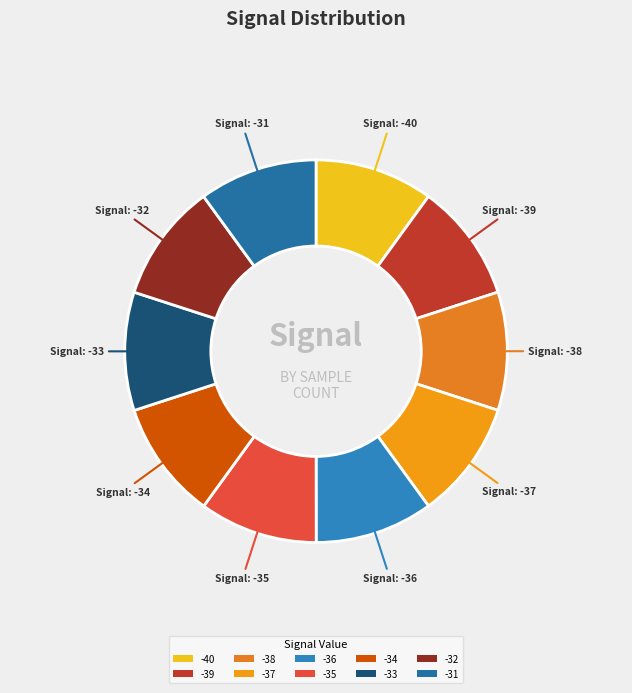

How many slices are in this pie chart?

10